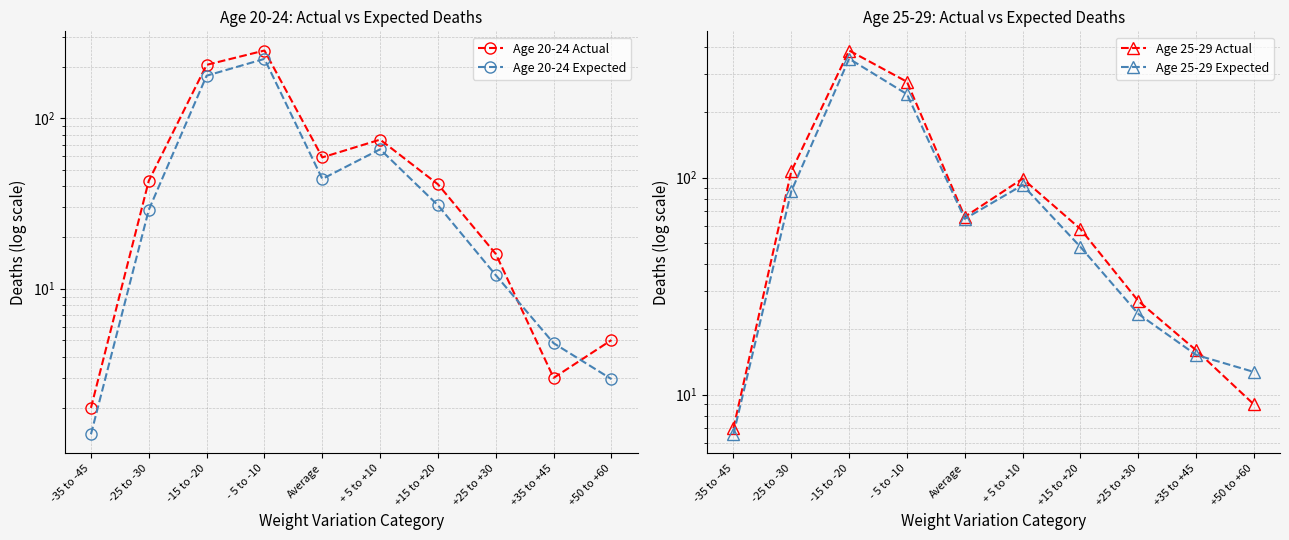

True or false: Age 20-24 Expected and Age 20-24 Actual cross at least once.

True